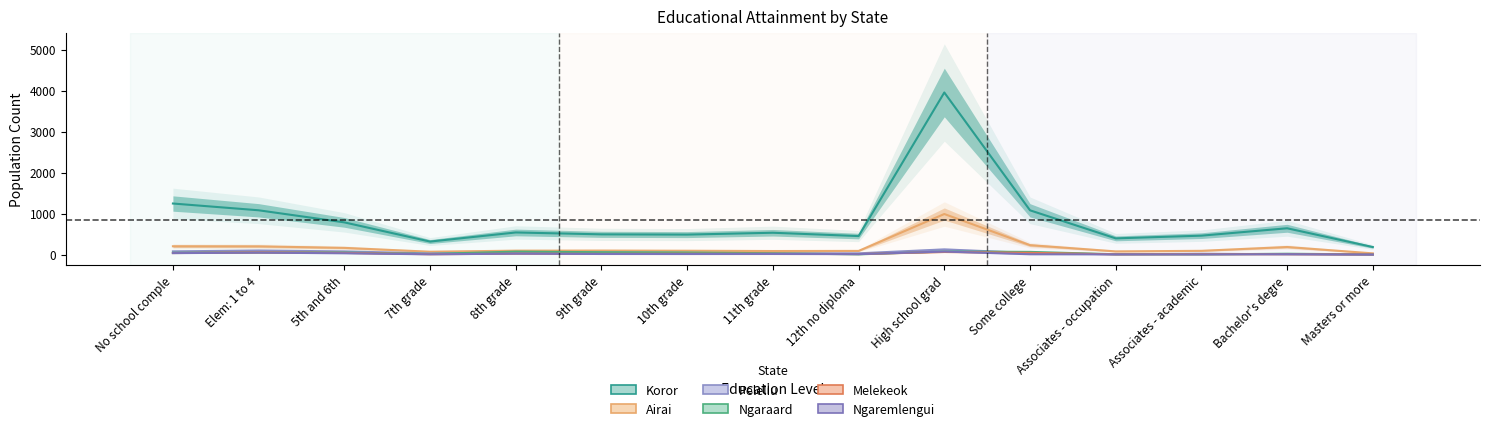

Is this an area chart (filled region under the line)?

No